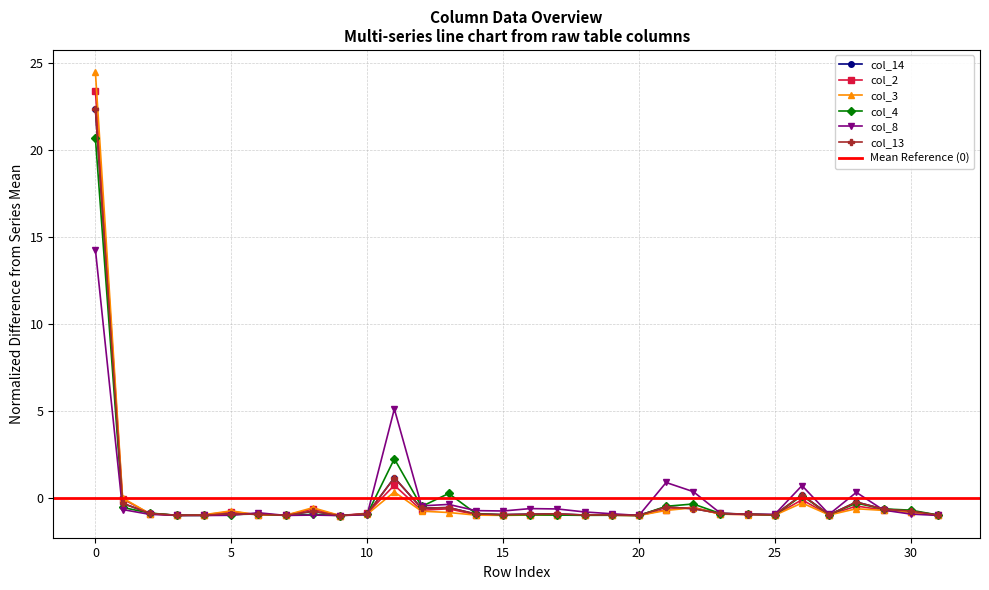

Read the col_8 value at 25.

-0.9